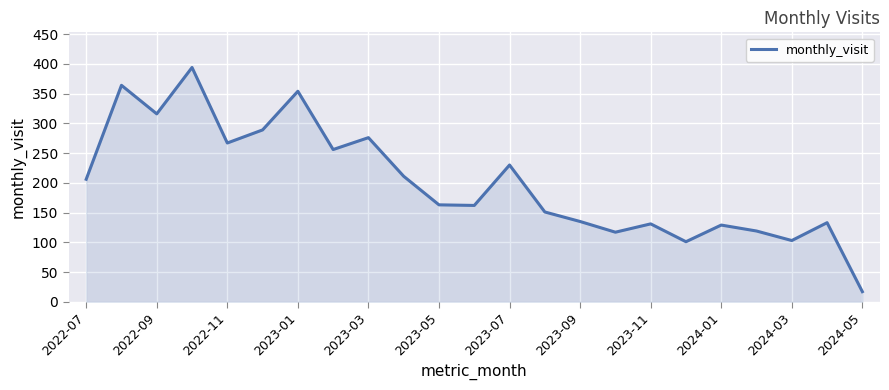

What is the greatest value displayed?

394